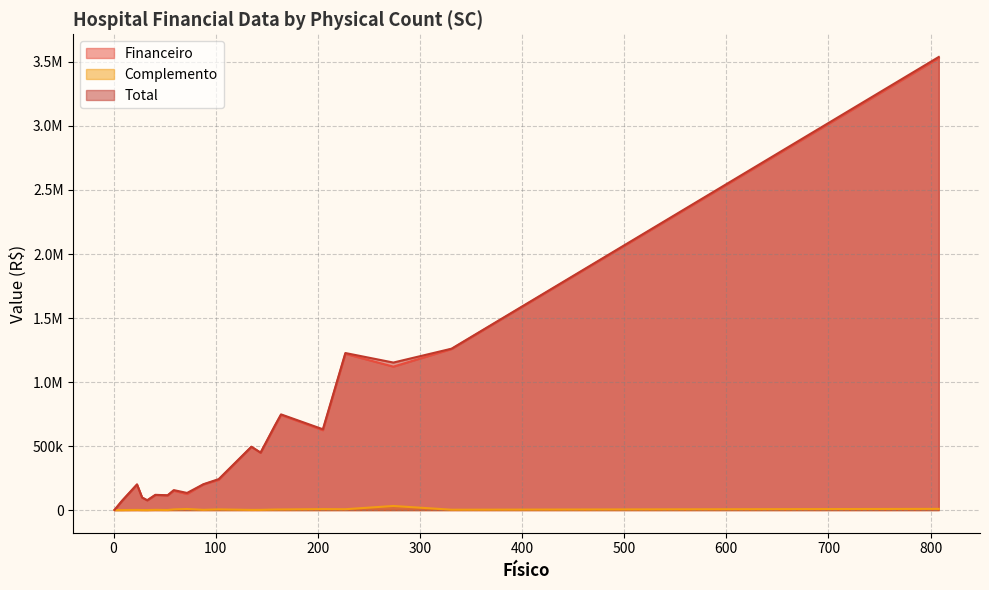

What is the lowest value of the Financeiro series?

749.6